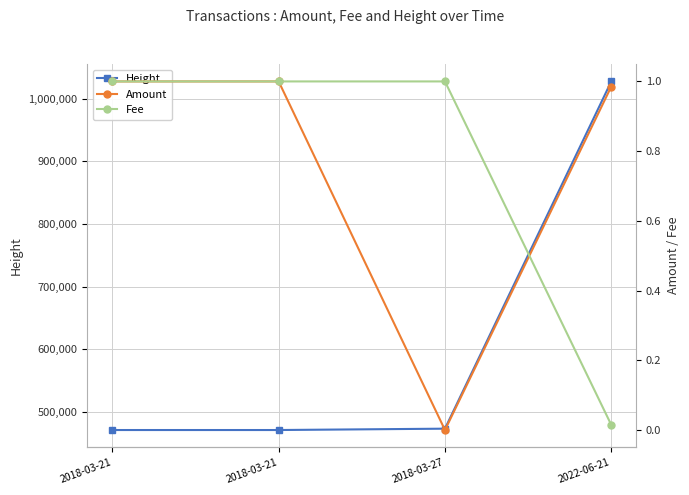

Reading left to right, transcribe all the data shown in this chart.

Height: 471065.0	471066.0	473223.0	1027818.0
Amount: 1.0	1.0	0.0	1.0
Fee: 1.0	1.0	1.0	0.0